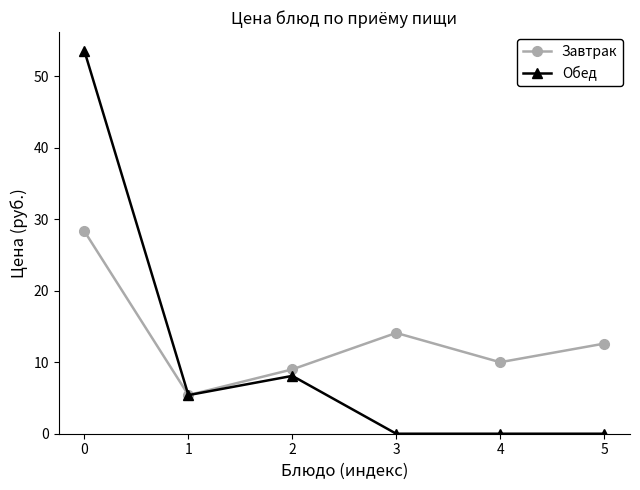

Reading right to left, what are all the values shown in this chart?

Завтрак: 12.6	10.0	14.1	9.0	5.4	28.3
Обед: 0.0	0.0	0.0	8.1	5.4	53.5